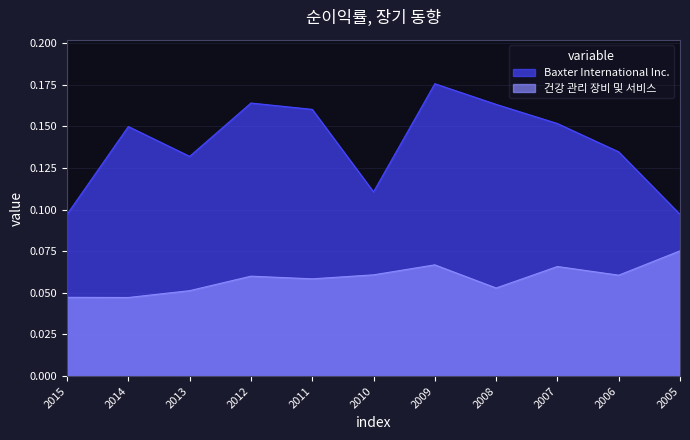

Reading left to right, transcribe all the data shown in this chart.

Baxter International Inc.: 2015=0.1	2014=0.1	2013=0.1	2012=0.2	2011=0.2	2010=0.1	2009=0.2	2008=0.2	2007=0.2	2006=0.1	2005=0.1
건강 관리 장비 및 서비스: 2015=0.0	2014=0.0	2013=0.1	2012=0.1	2011=0.1	2010=0.1	2009=0.1	2008=0.1	2007=0.1	2006=0.1	2005=0.1